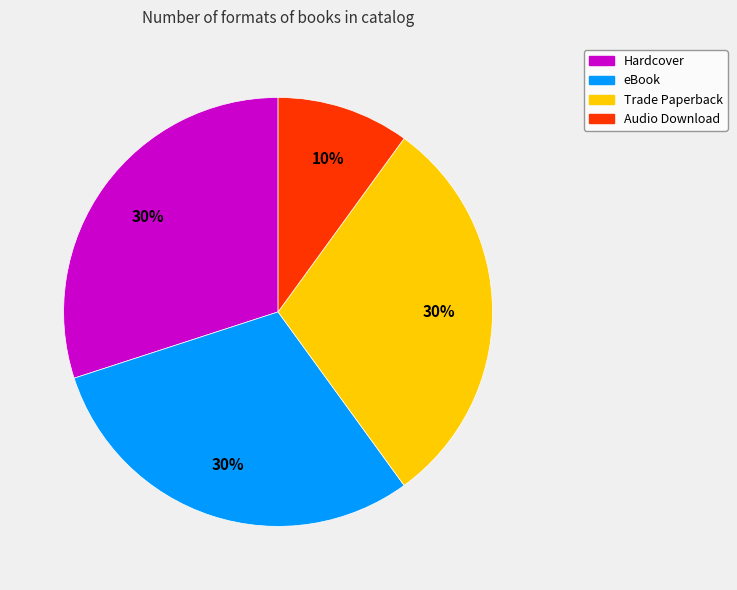

What is the ratio of the value at eBook to the value at Audio Download?

3.0